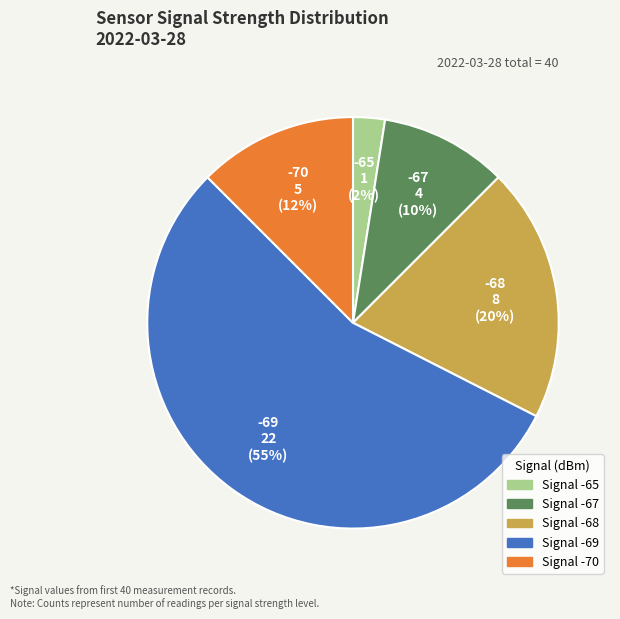

Is there a majority slice in this chart?

Yes